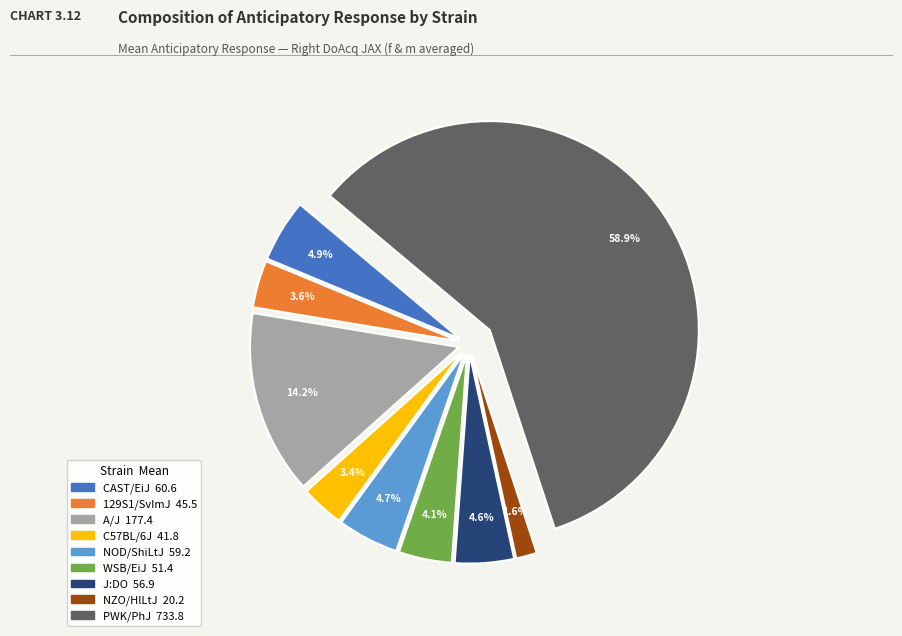

Is WSB/EiJ the majority of the pie?

No